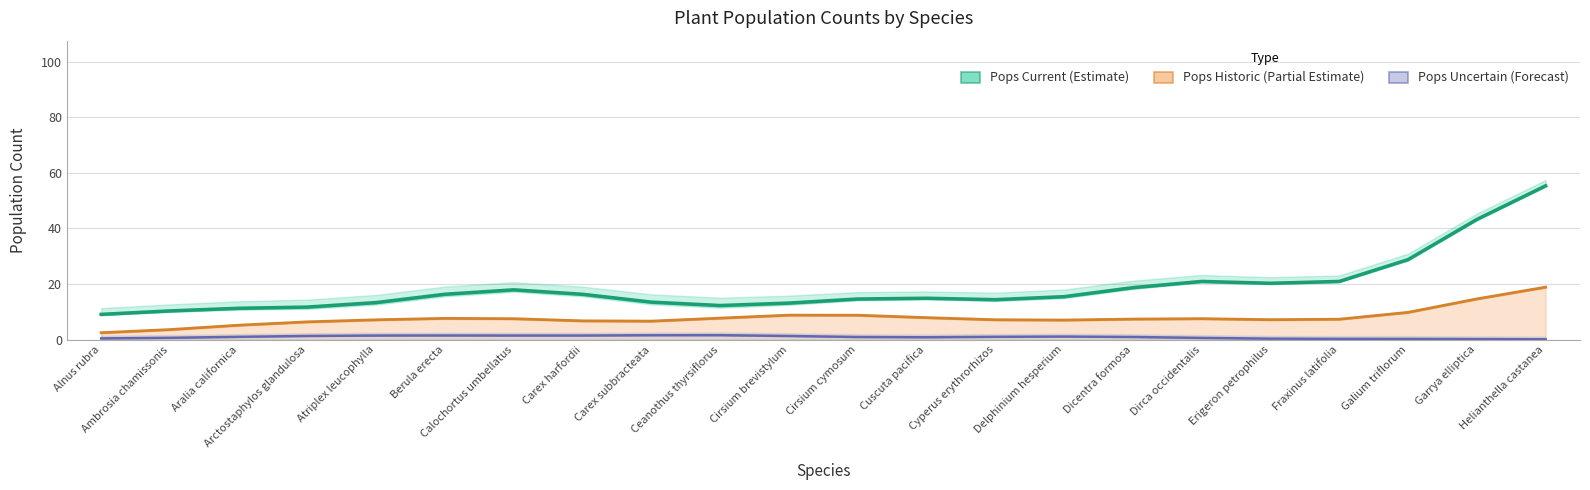

What is the minimum value shown in the chart?

0.1